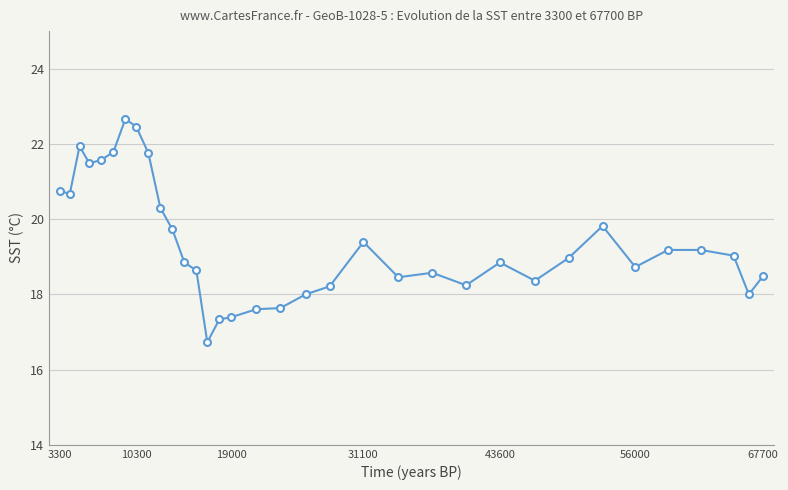

What is the difference between the maximum and minimum values?

5.9